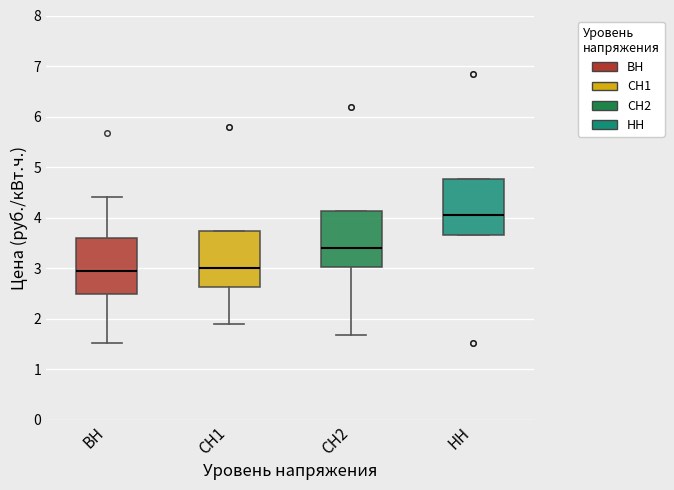

Reading left to right, read every box against the y-axis: the position of its median line, the range the box covers, and the ends of its whiskers. The values are not printed on the chart, so give them approximately, as read against the axis.

ВН: median 2.9, box 2.5 to 3.6, whiskers 1.5 to 4.4
СН1: median 3.0, box 2.6 to 3.7, whiskers 1.9 to 3.7
СН2: median 3.4, box 3.0 to 4.1, whiskers 1.7 to 4.1
НН: median 4.0, box 3.7 to 4.8, whiskers 3.7 to 4.8